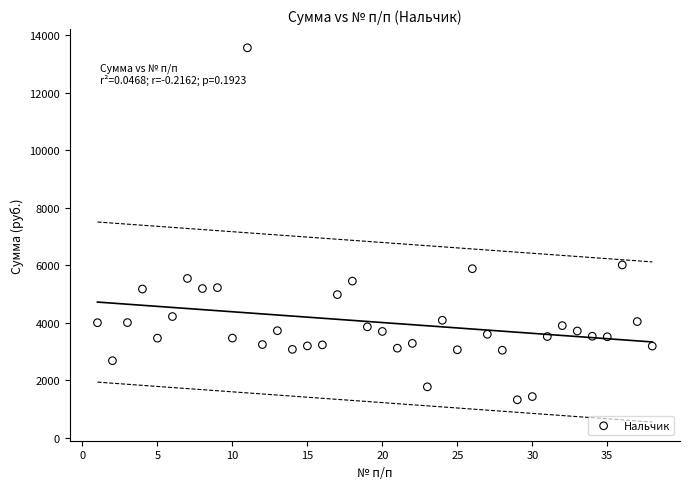

What is the range of X values (max minus min)?

37.0